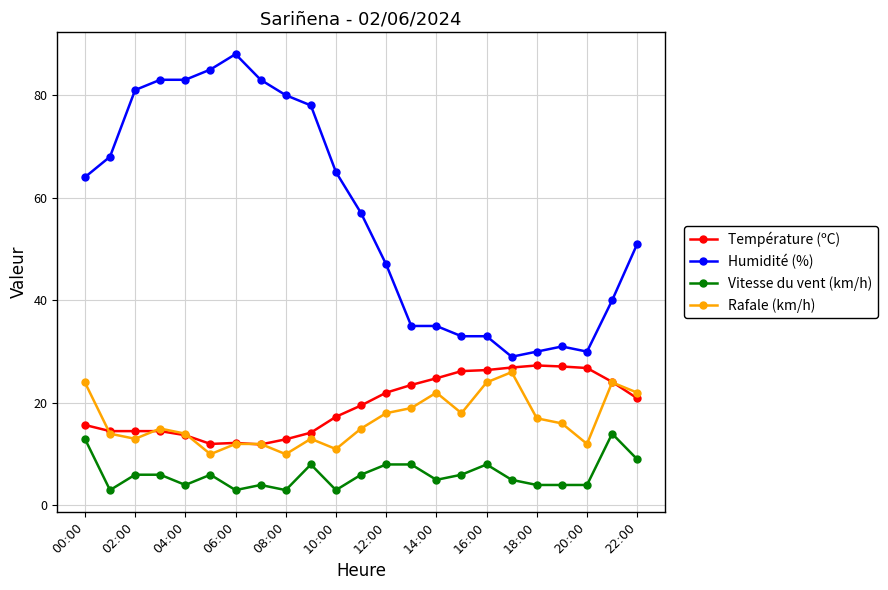

Which series has the largest total across all categories?

Humidité (%)